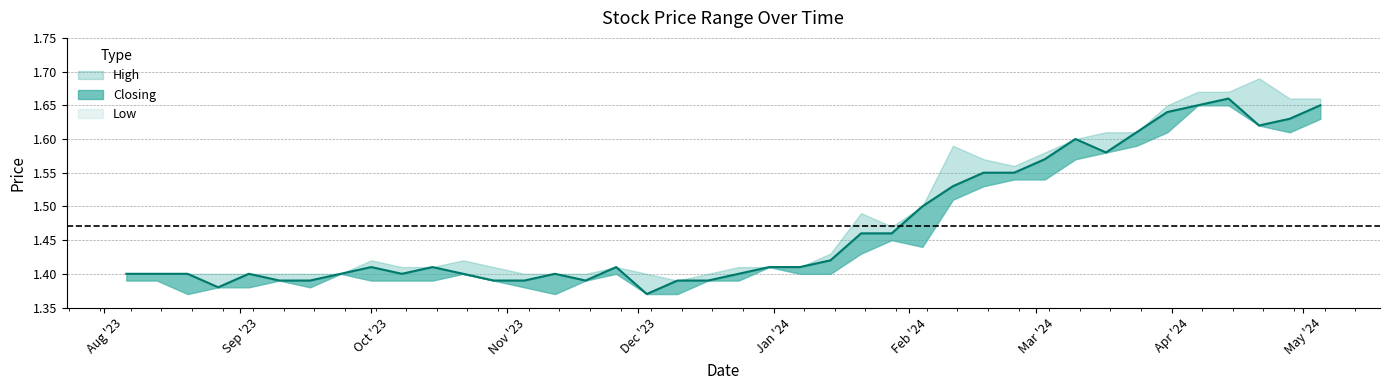

Where is High nearest to the value 1?

21